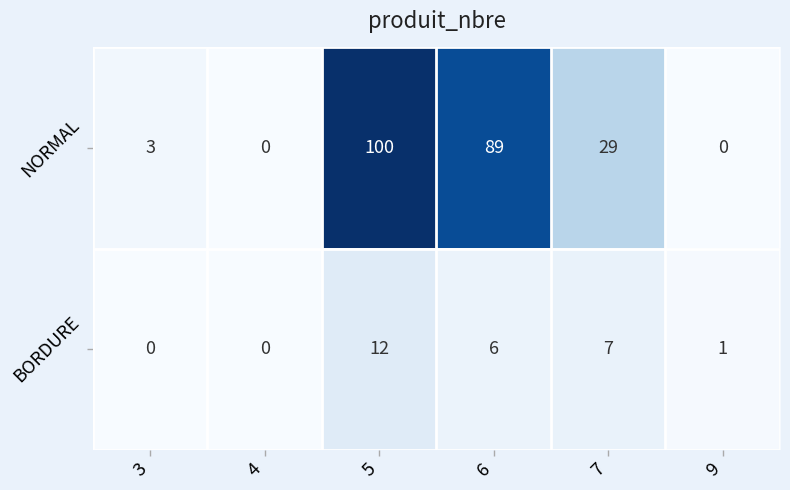

What is the maximum value shown in the chart?

100